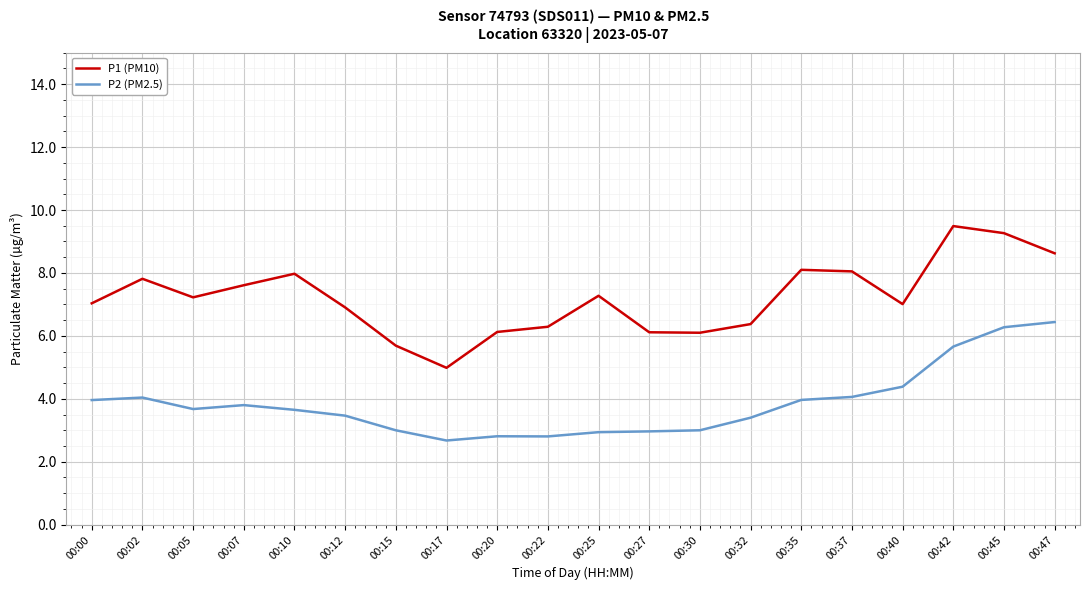

Is the value of P1 (PM10) at 00:30 greater than the value of P2 (PM2.5) at 00:30?

Yes